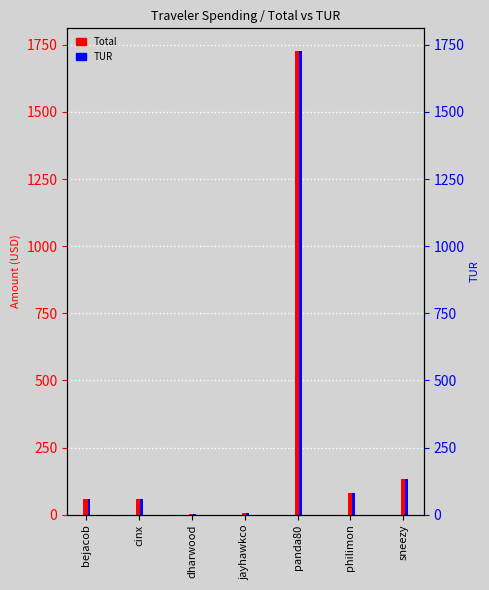

Is it true that Total equals 98.7 at bejacob?

False